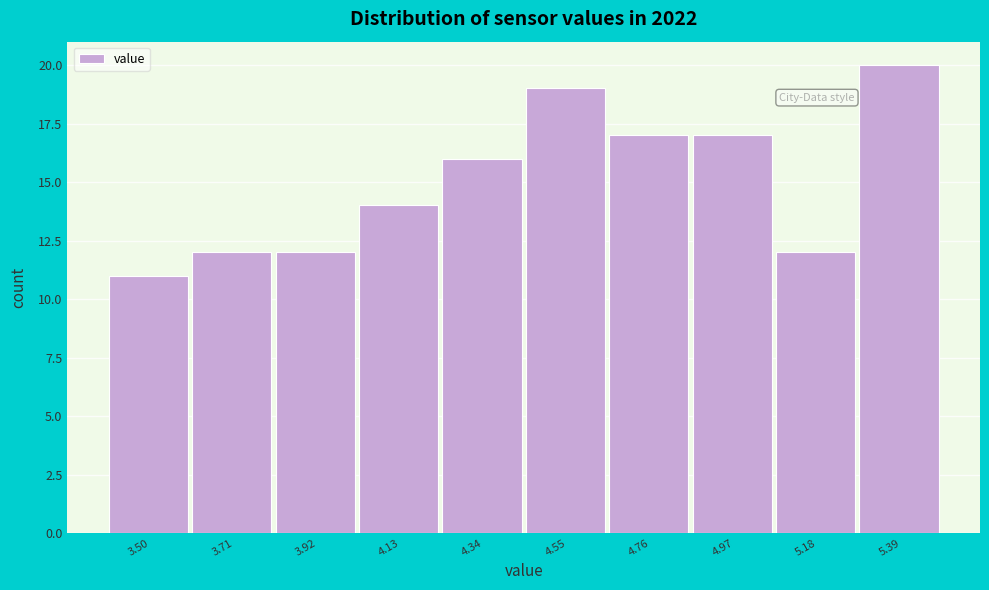

Reading left to right, transcribe all the data shown in this chart.

3.50=11	3.71=12	3.92=12	4.13=14	4.34=16	4.55=19	4.76=17	4.97=17	5.18=12	5.39=20